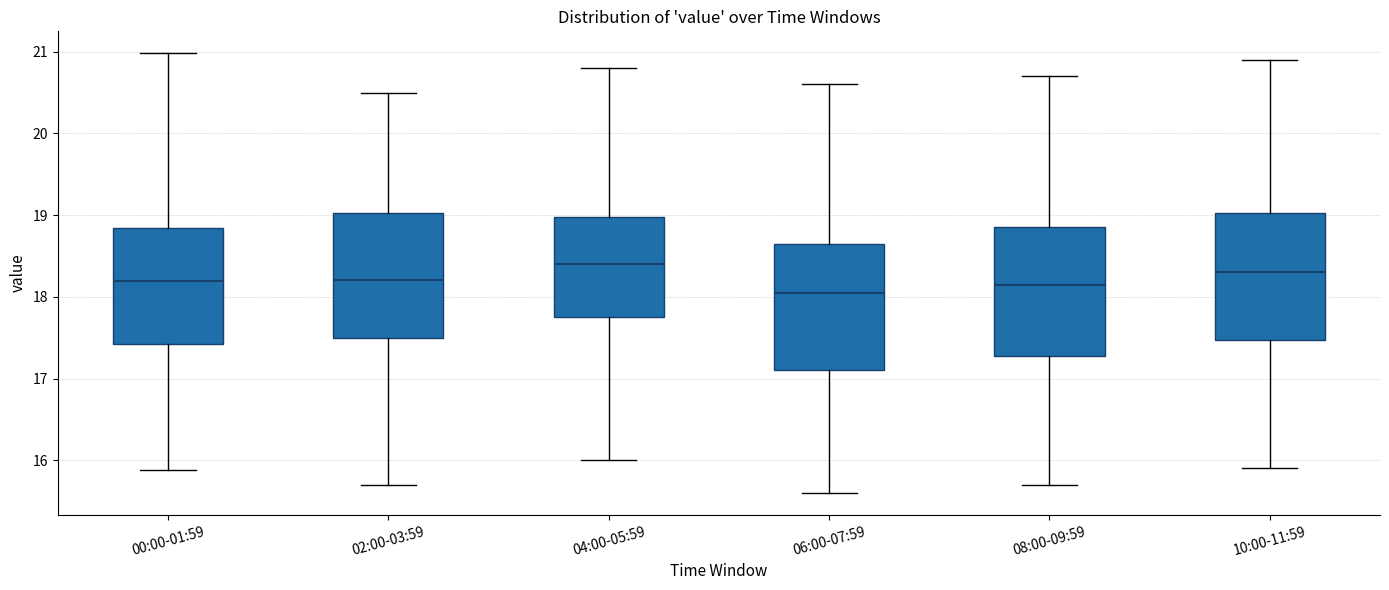

Reading left to right, read every box against the y-axis: the position of its median line, the range the box covers, and the ends of its whiskers. The values are not printed on the chart, so give them approximately, as read against the axis.

00:00-01:59: median 18.2, box 17.4 to 18.8, whiskers 15.9 to 21.0
02:00-03:59: median 18.2, box 17.5 to 19.0, whiskers 15.7 to 20.5
04:00-05:59: median 18.4, box 17.8 to 19.0, whiskers 16.0 to 20.8
06:00-07:59: median 18.1, box 17.1 to 18.7, whiskers 15.6 to 20.6
08:00-09:59: median 18.2, box 17.3 to 18.9, whiskers 15.7 to 20.7
10:00-11:59: median 18.3, box 17.5 to 19.0, whiskers 15.9 to 20.9